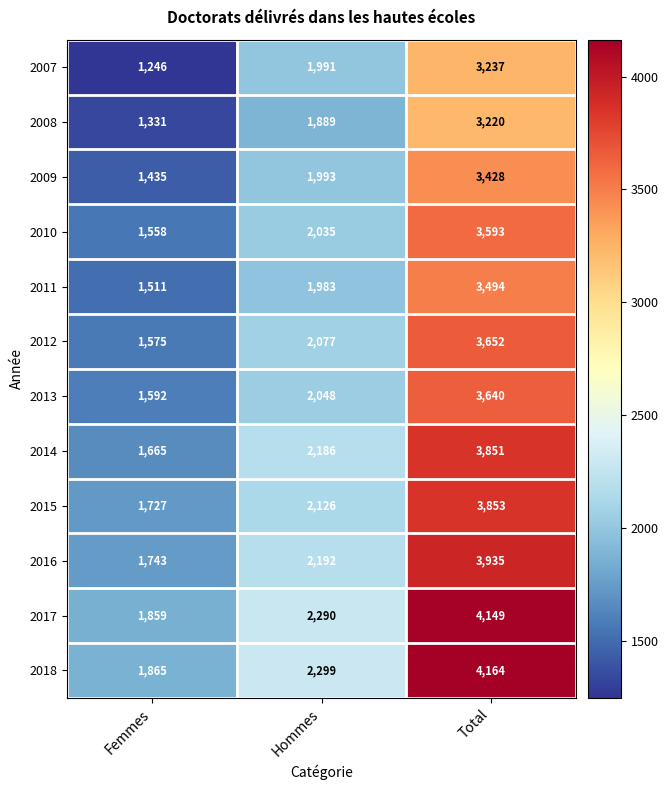

What is the difference between the highest and lowest values at Femmes?

619